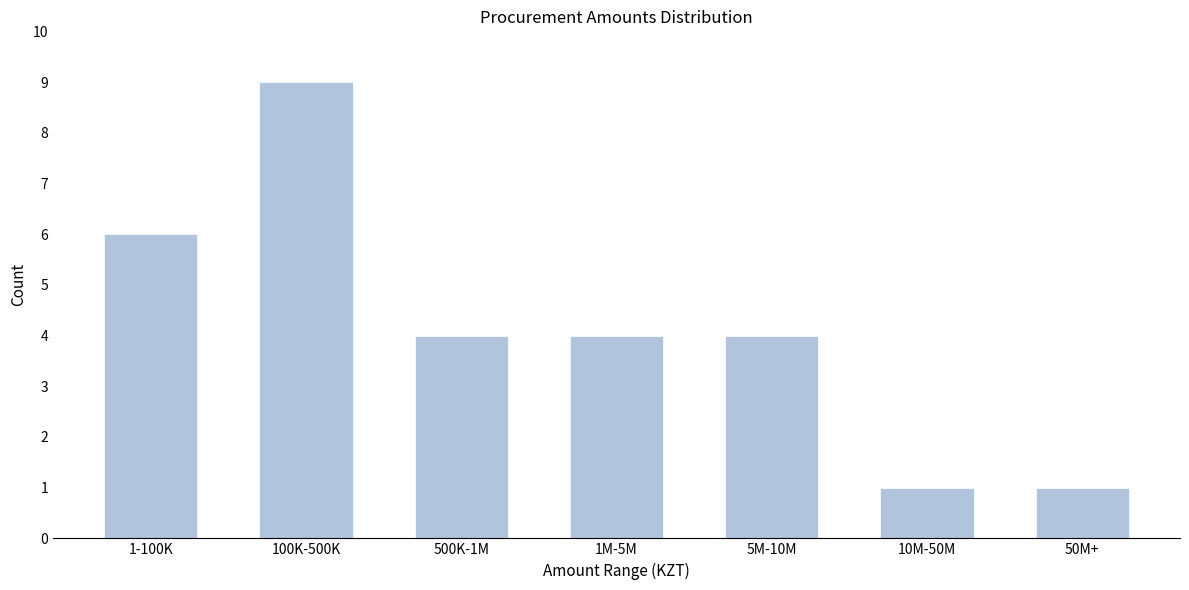

Reading left to right, list all the values displayed in this chart.

6	9	4	4	4	1	1